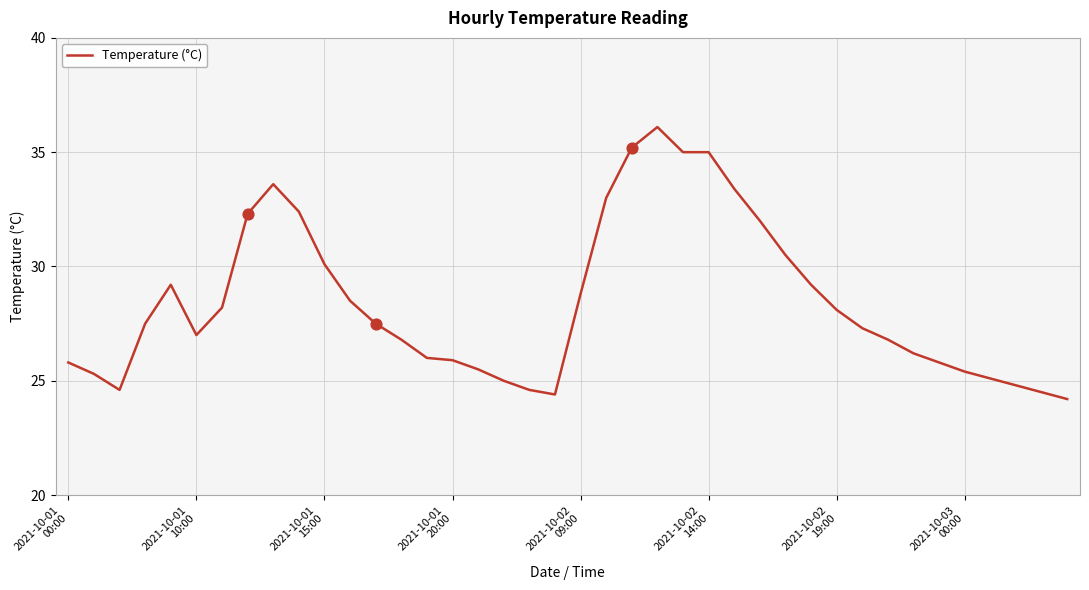

What is the minimum value shown in the chart?

24.2